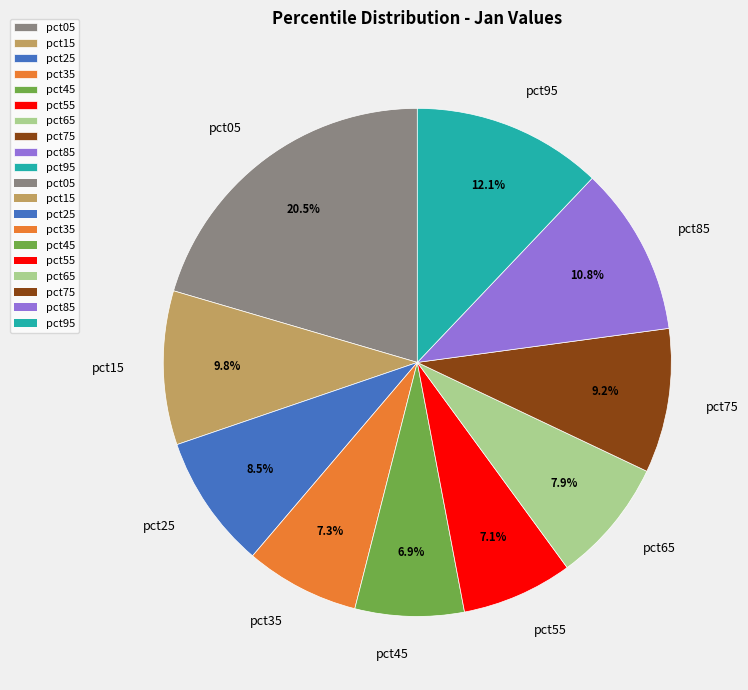

How many slices are in this pie chart?

10